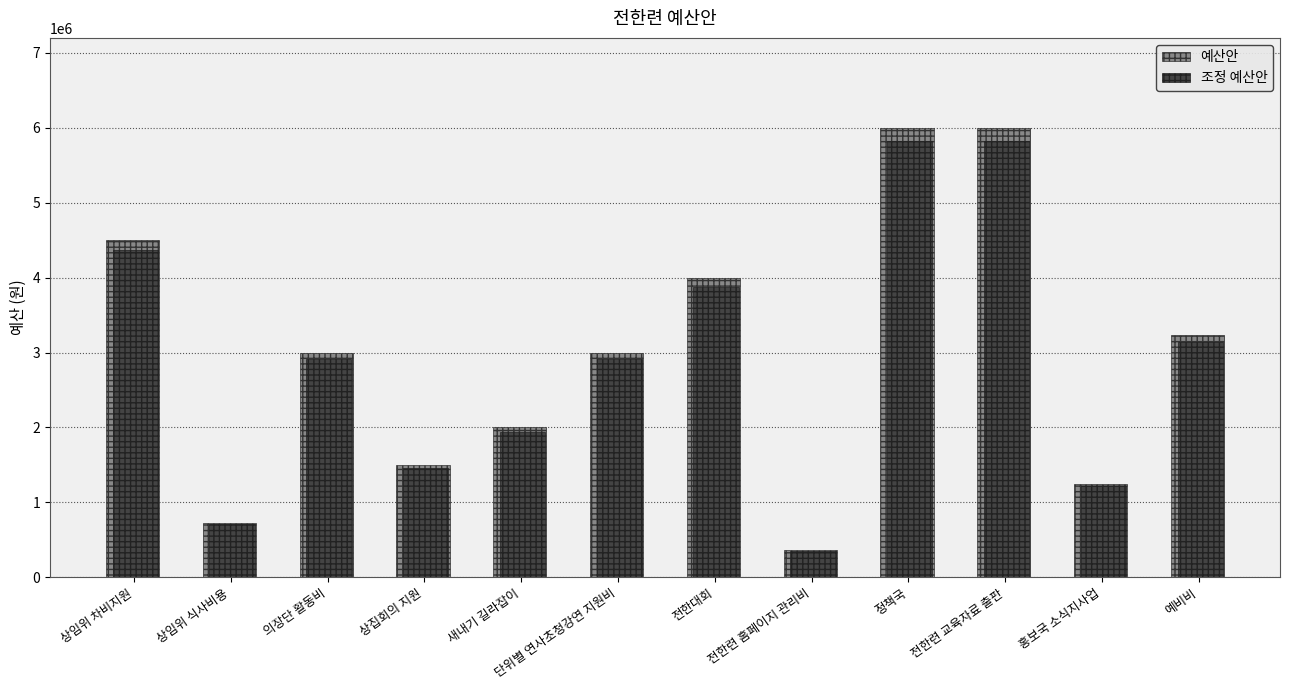

Reading left to right, extract all data points from this chart.

예산안: 4500000	730000	3000000	1500000	2000000	3000000	4000000	360000	6000000	6000000	1250000	3234000
조정 예산안: 4365000	708100	2910000	1455000	1940000	2910000	3880000	349200	5820000	5820000	1212500	3136980